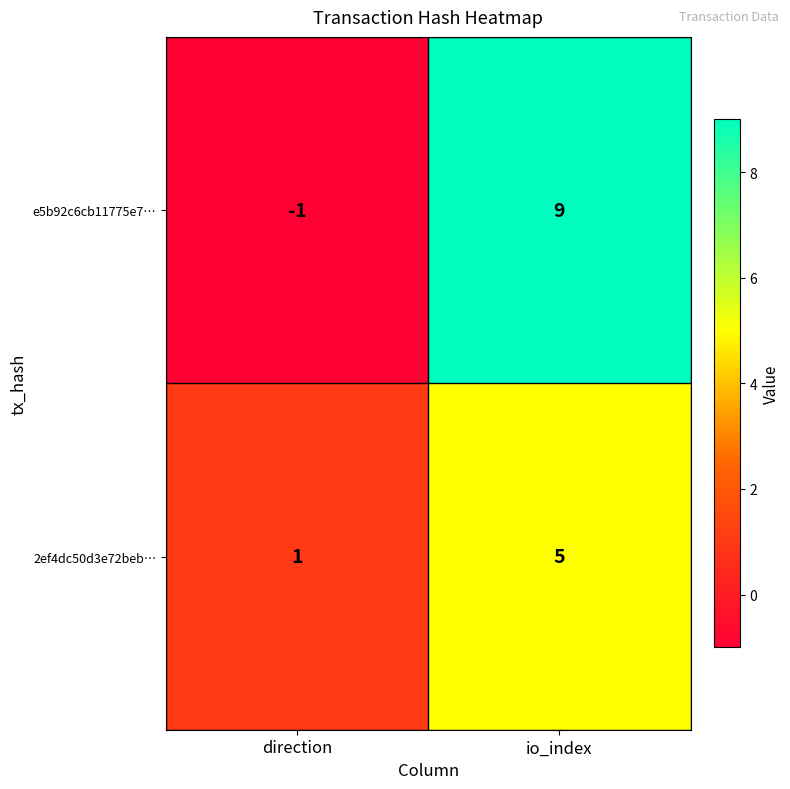

Where is 2ef4dc50d3e72beb… nearest to the value 3?

direction